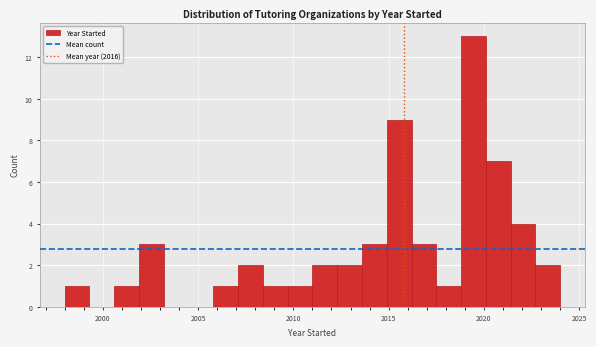

Around what value on the x-axis is the tallest bar? Give the approximate position of its centre, as read against the axis.

2019.5